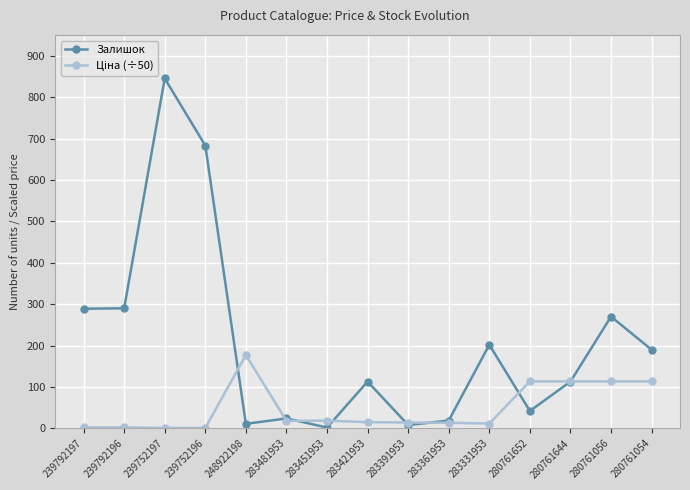

Where is Залишок nearest to the value 423?

239792196